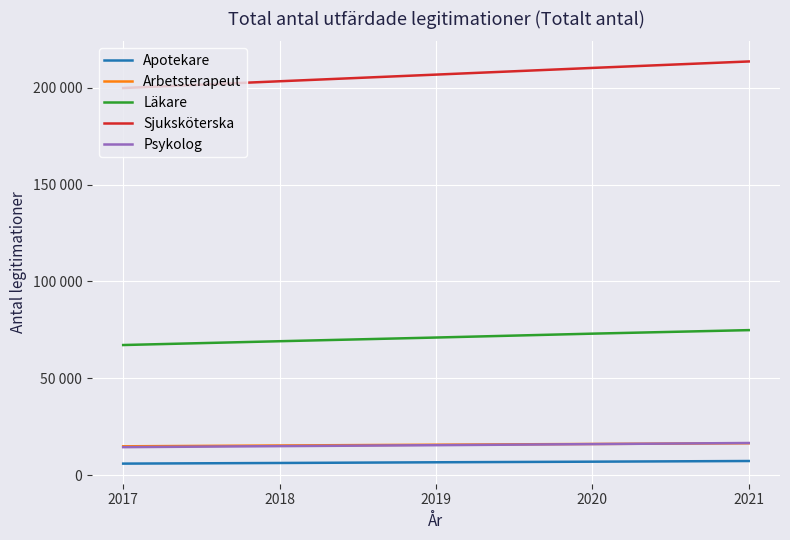

Reading left to right, extract all data points from this chart.

Apotekare: 5948	6275	6634	6948	7292
Arbetsterapeut: 14882	15309	15712	16091	16461
Läkare: 67170	69135	71039	73040	74859
Sjuksköterska: 199849	203340	206777	210227	213563
Psykolog: 14447	14976	15462	16022	16590